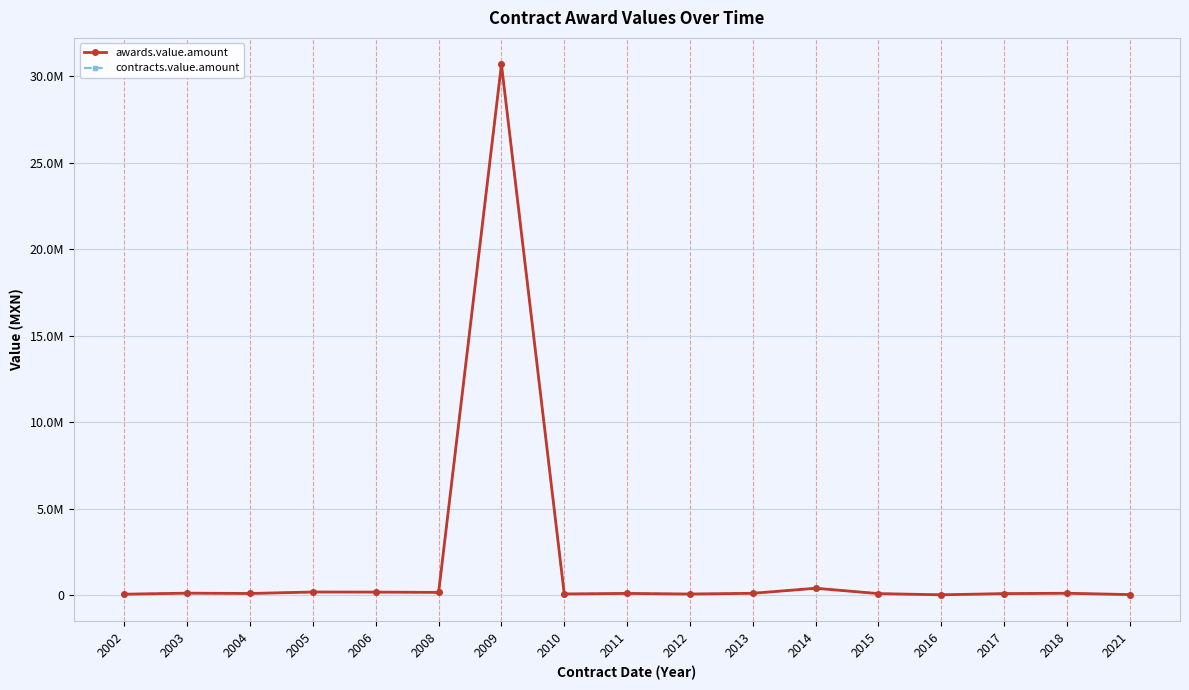

Reading left to right, list all the values displayed in this chart.

awards.value.amount: 67658.4	127789.5	108964.3	193819.6	188871.1	171975.5	30681247.8	80703.0	112543.1	76816.3	119610.6	410375.7	101215.9	33217.2	101262.5	121555.7	46035.0
contracts.value.amount: 67658.4	127789.5	108964.3	193819.6	188871.1	171975.5	30681247.8	80703.0	112543.1	76816.3	119610.6	410375.7	101215.9	33217.2	101262.5	121555.7	46035.0